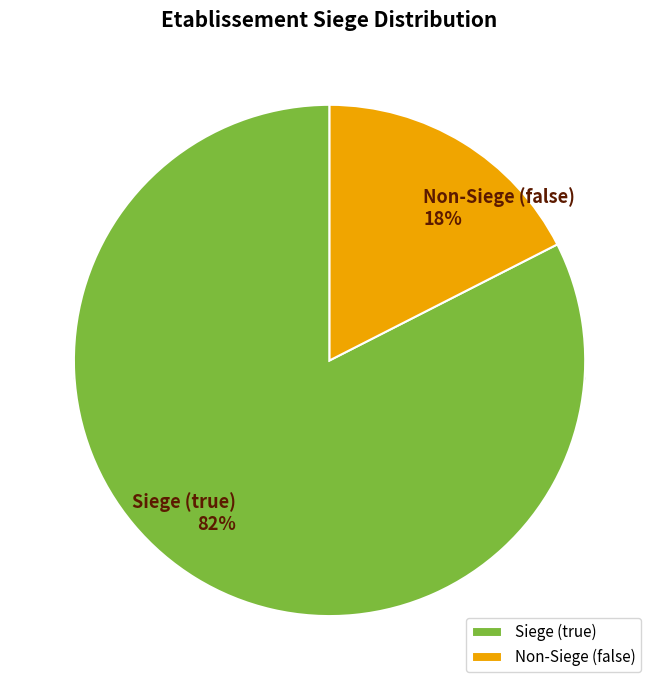

Combined, do false and true account for over 50%?

Yes